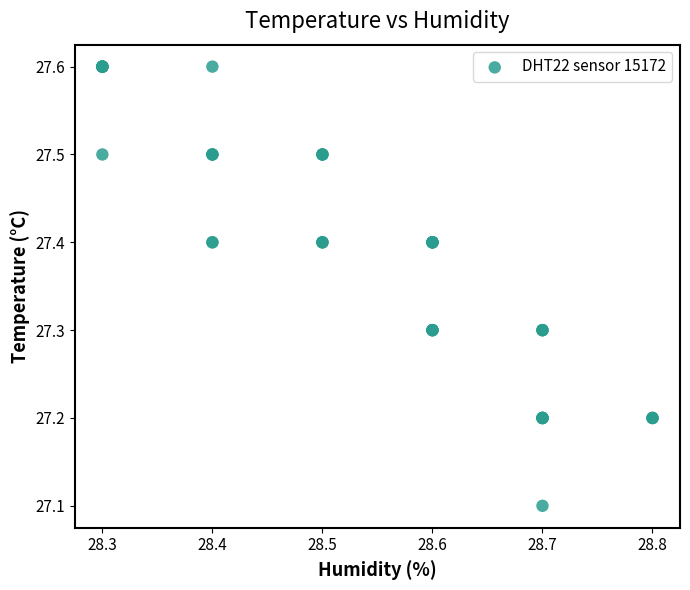

What Y value in the scatter plot is closest to 27?

27.1